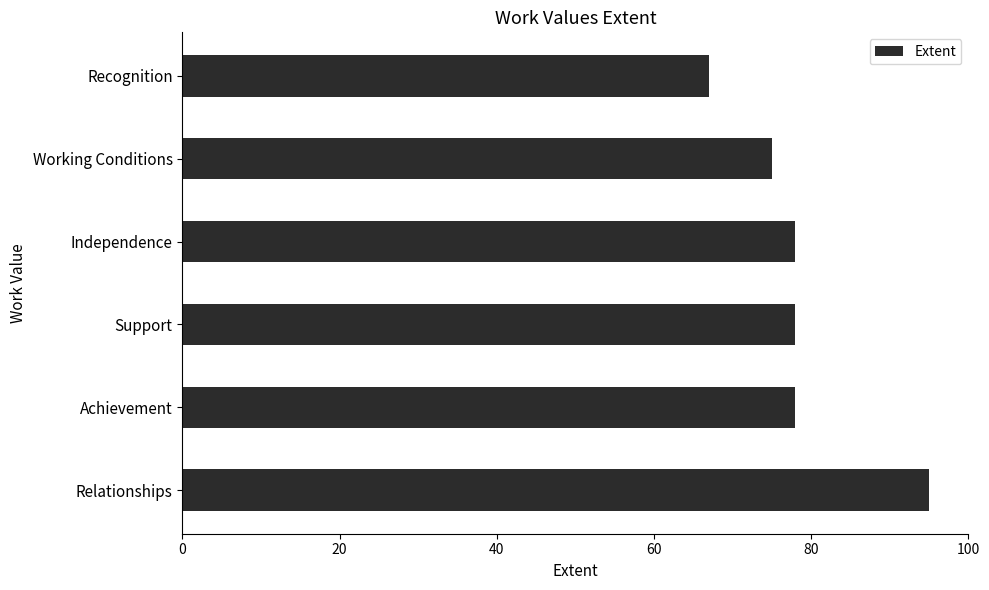

Which label corresponds to the smallest value in the chart?

Recognition